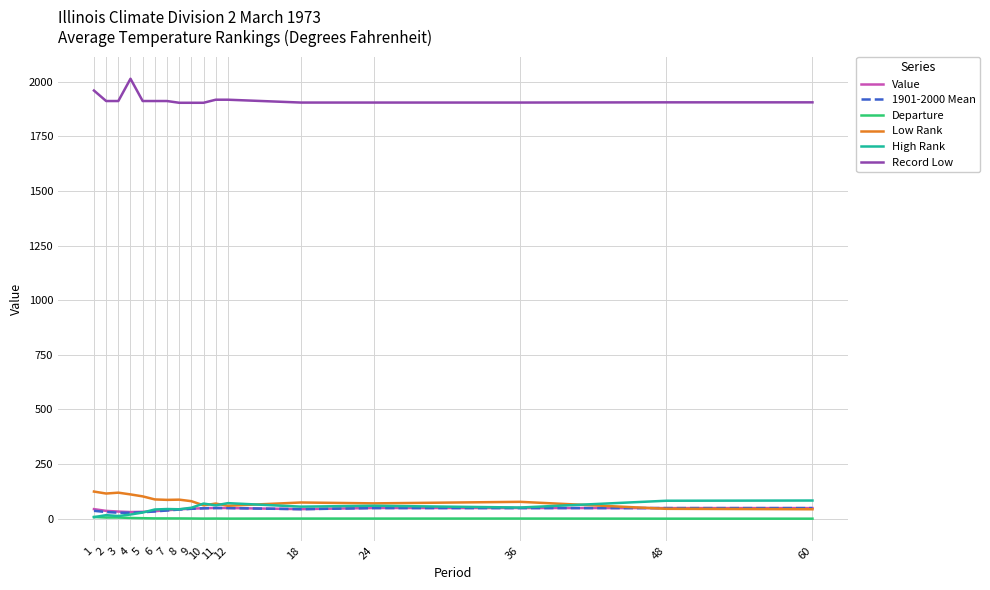

What is the maximum value shown in the chart?

2014.0